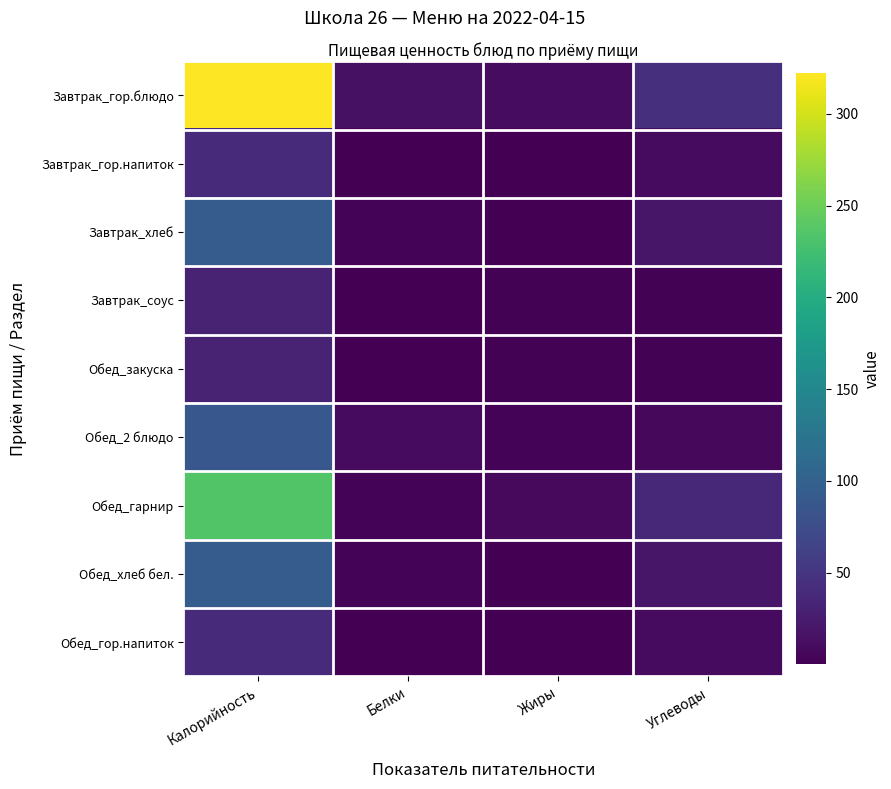

Which label corresponds to the largest value in the chart?

Калорийность